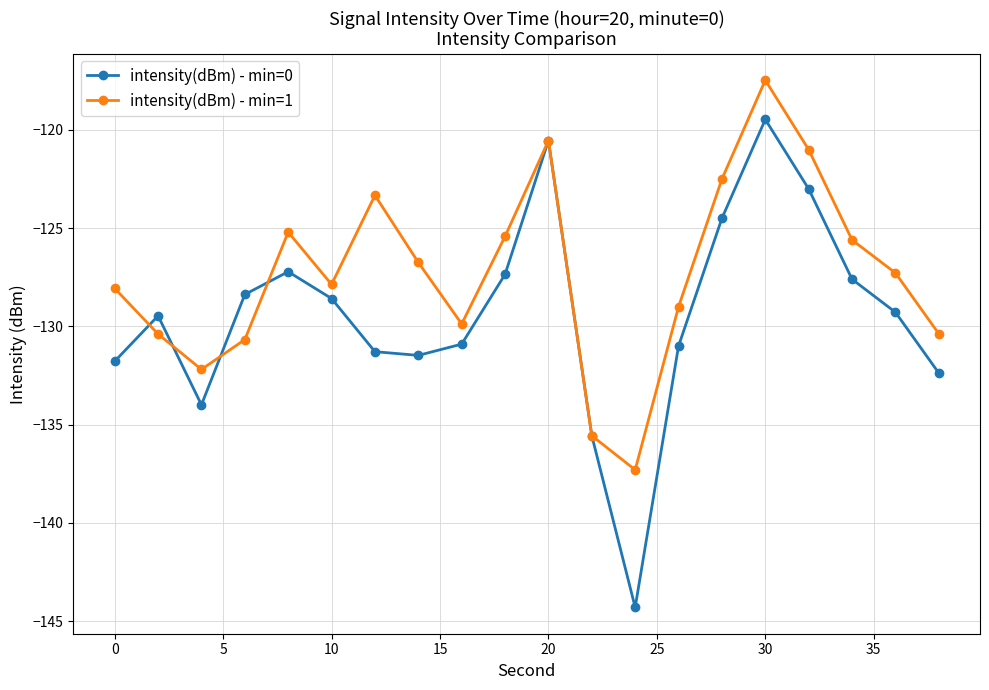

What is the smallest value displayed?

-144.3